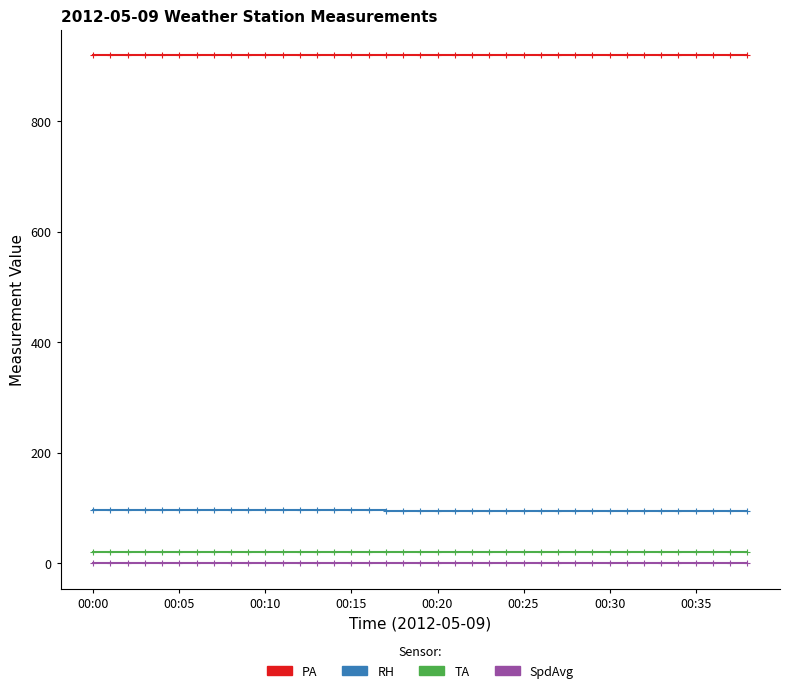

What is the maximum value shown in the chart?

919.0